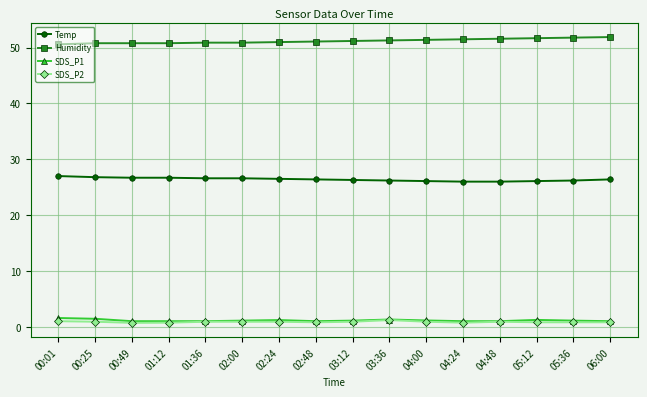

True or false: Humidity and Temp cross at least once.

False